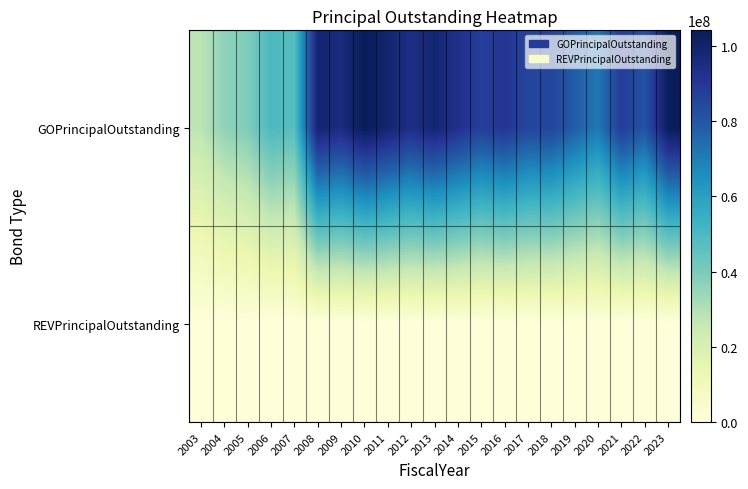

Which has a higher value, 2007 or 2003?

2007